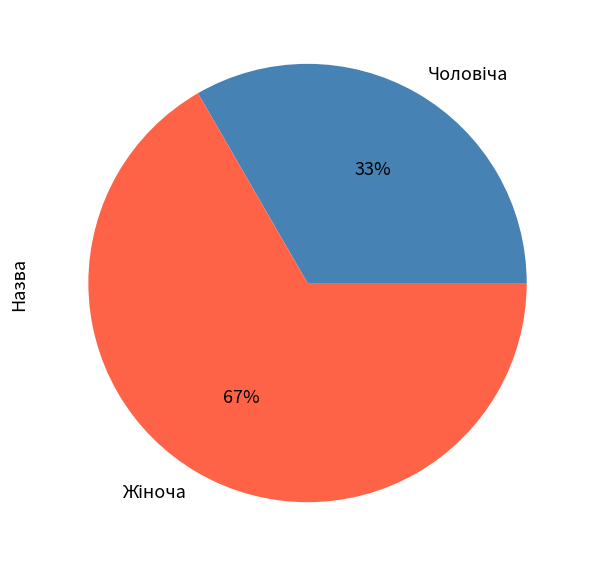

Is there any slice that represents more than half of the pie?

Yes